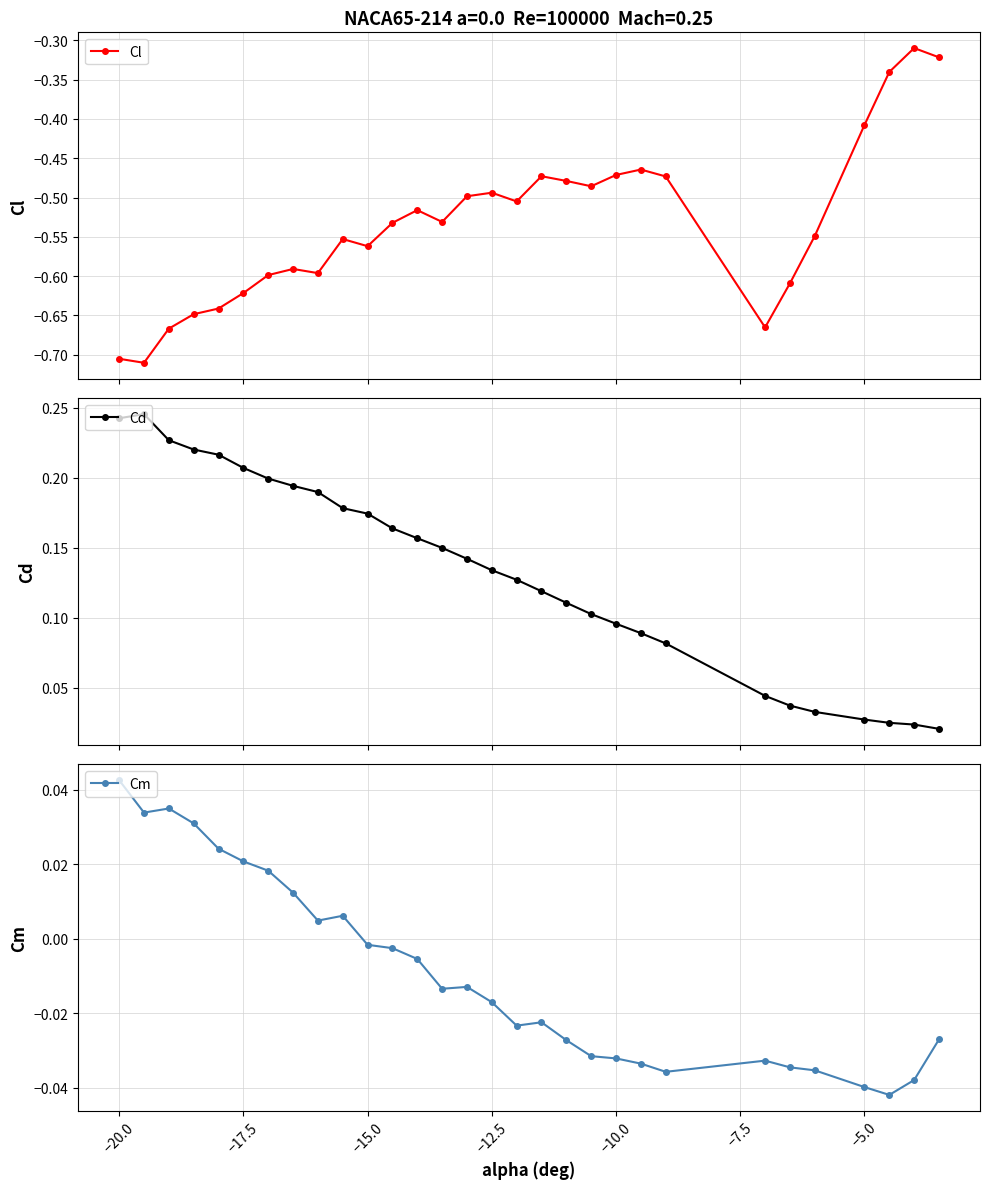

Where does the Cm series first go above 0?

−20.0